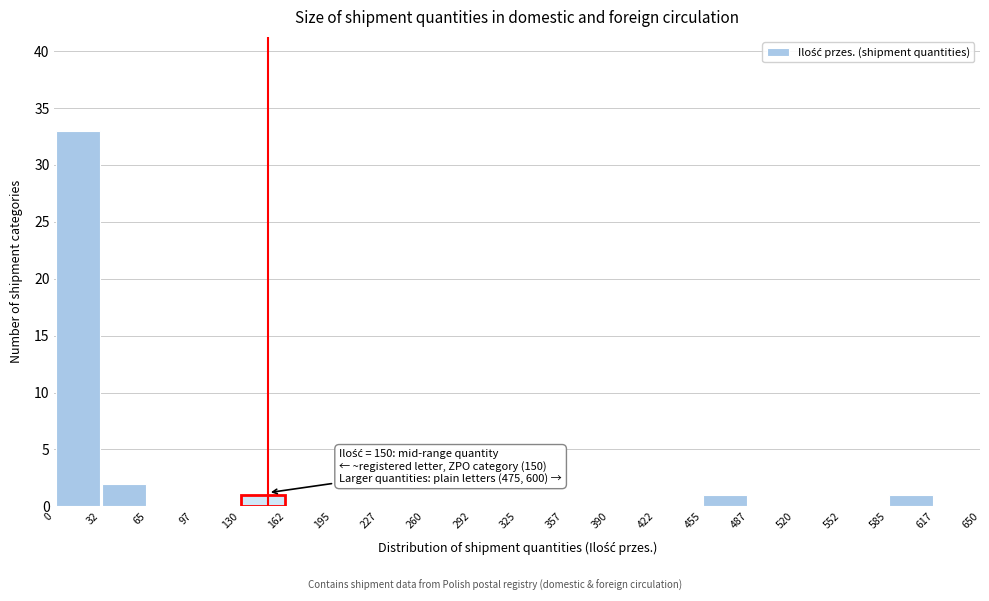

Which range on the x-axis has the tallest bar?

0 to 32